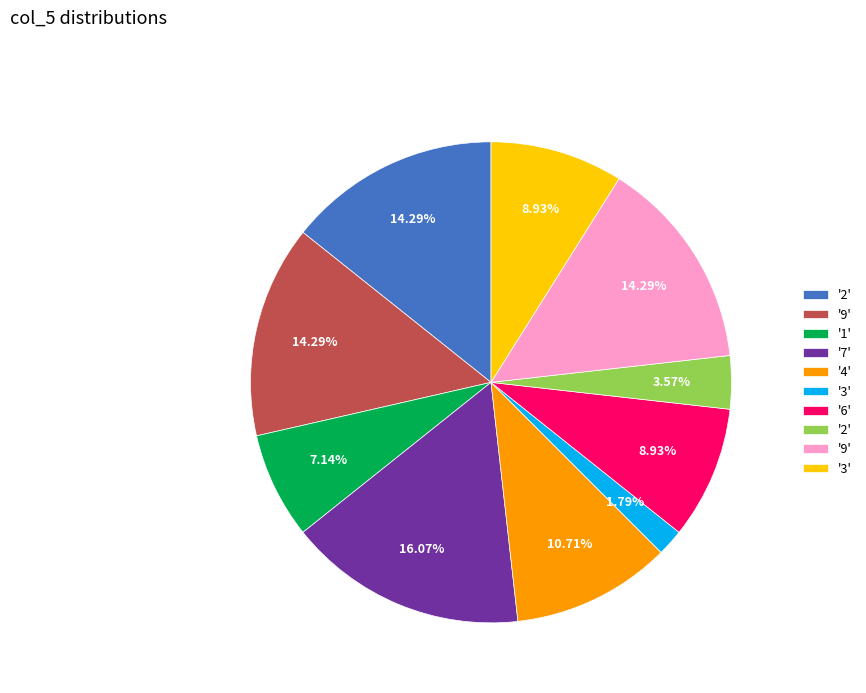

Count the number of slices in the pie.

10